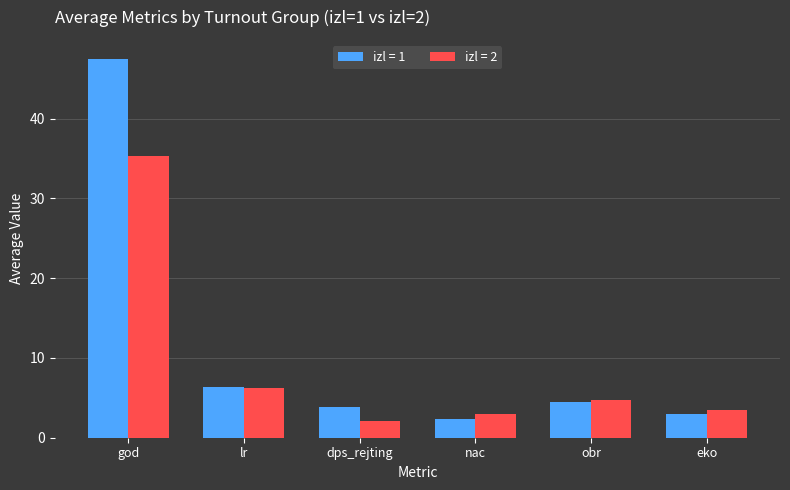

Is it true that izl = 1 equals 47.5 at god?

True